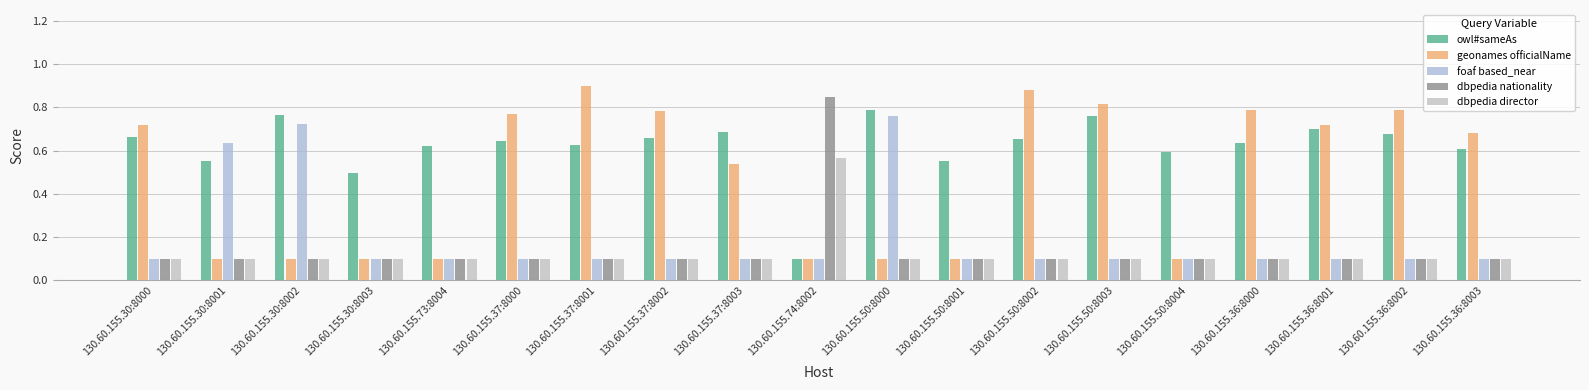

Are the bars horizontal?

No